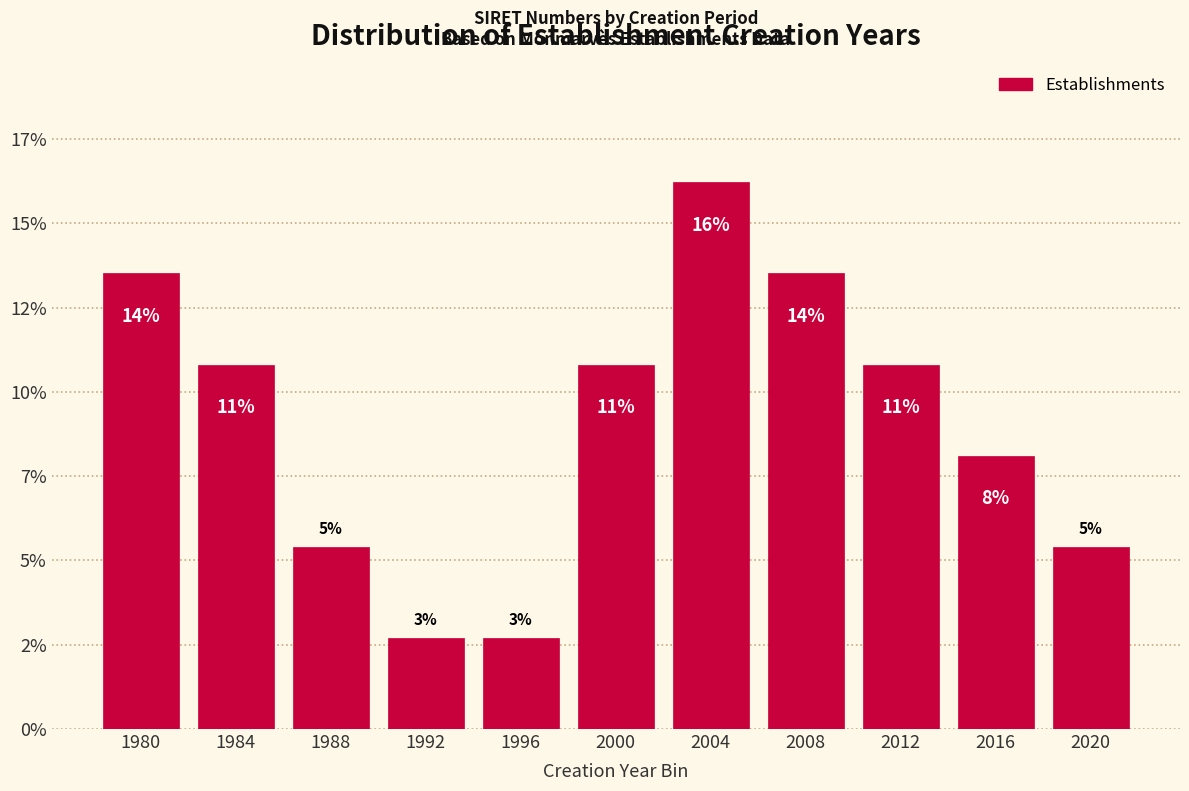

Does the chart contain any negative values?

No